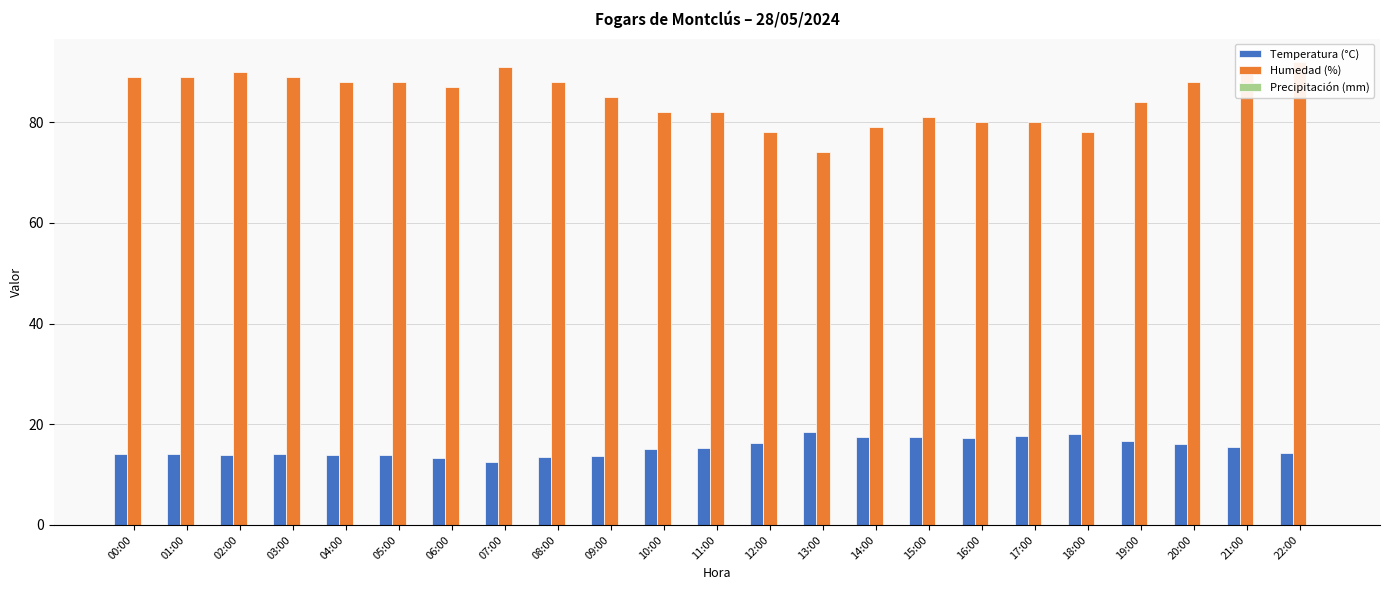

What are all the series names shown in the legend?

Temperatura (°C), Humedad (%), Precipitación (mm)